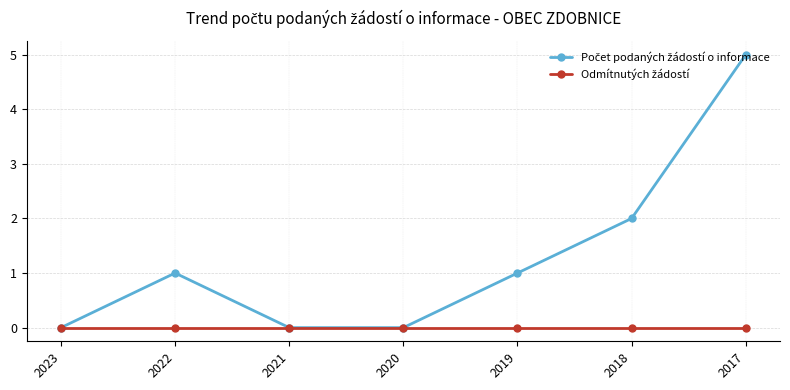

Which label corresponds to the largest value in the chart?

2017